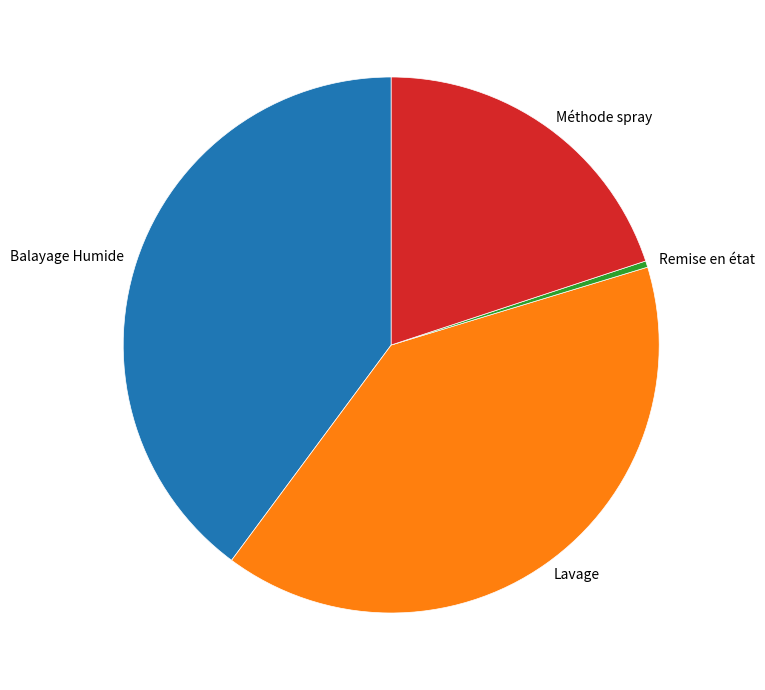

How many slices are in this pie chart?

4